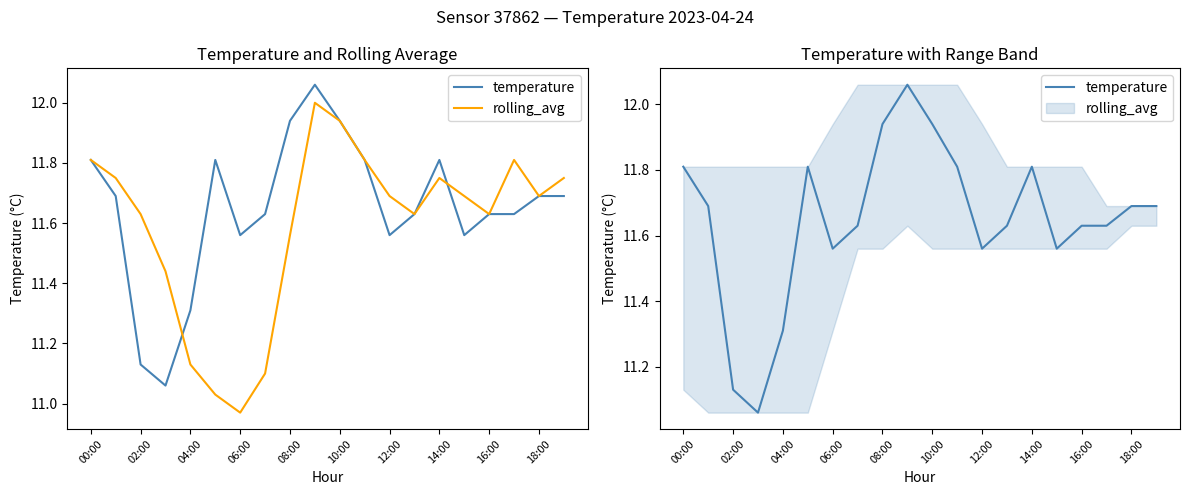

After their last crossing, which series has the higher values: temperature or rolling_avg?

rolling_avg